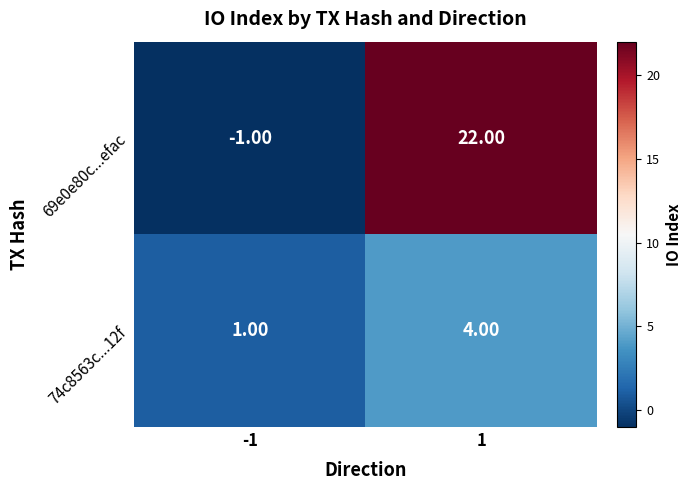

At which category is the sum across all series the highest?

1